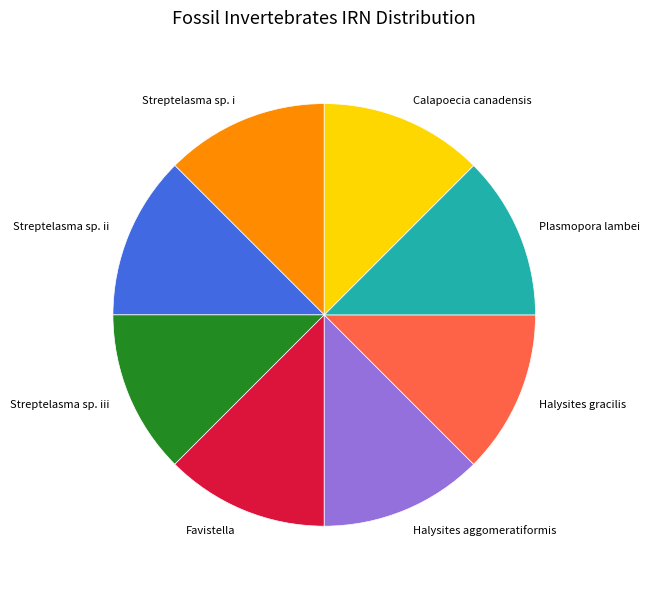

Is the sum of Streptelasma sp. ii and Halysites gracilis greater than half?

No